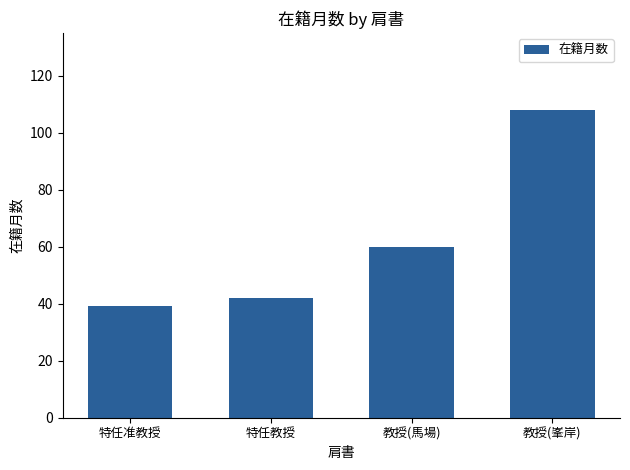

Reading left to right, transcribe all the data shown in this chart.

特任准教授=39	特任教授=42	教授(馬場)=60	教授(峯岸)=108